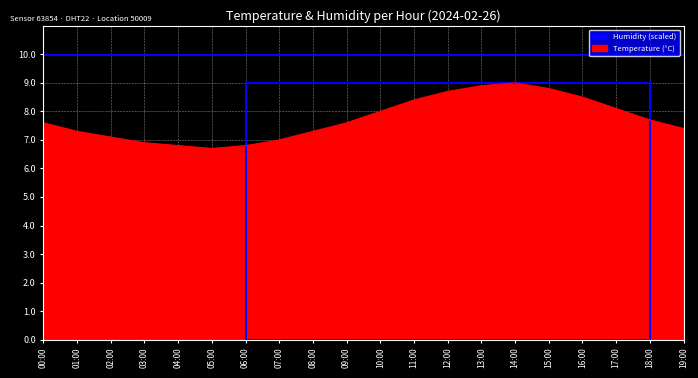

What is the greatest value displayed?

10.0